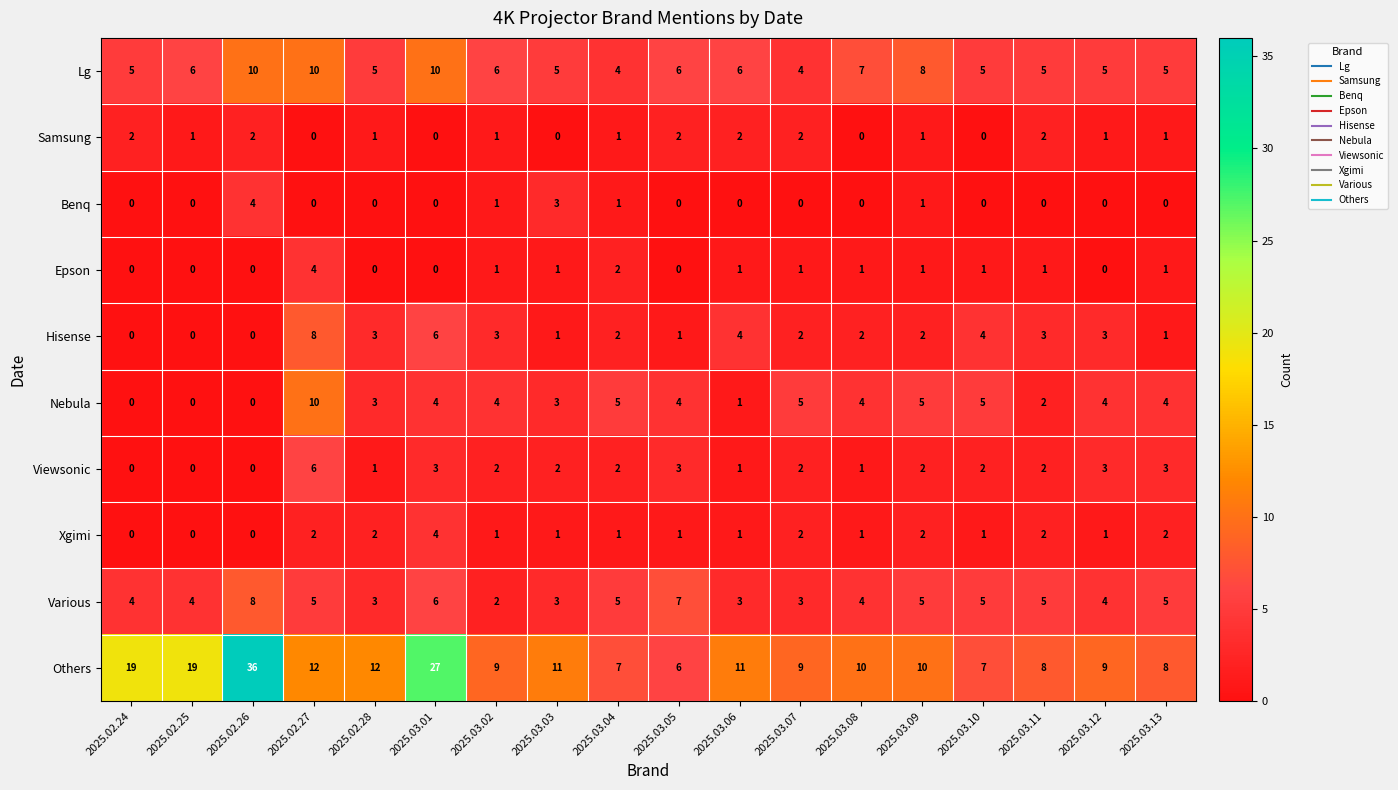

What is the sum of the Xgimi values at 2025.02.28 and 2025.03.02?

3